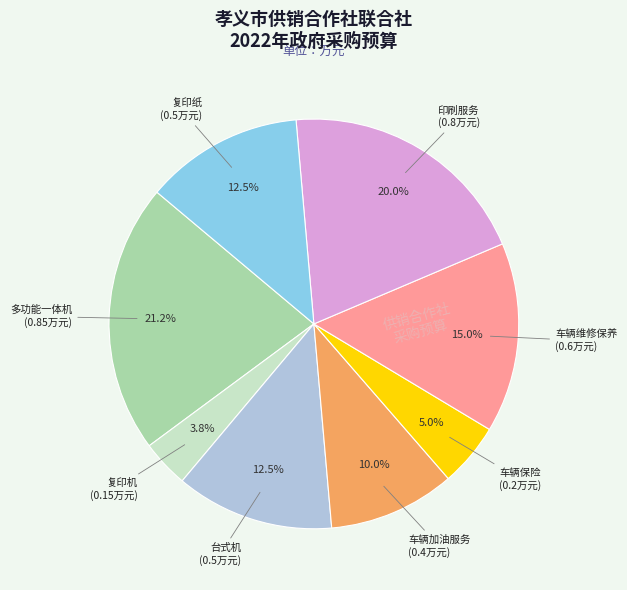

How many segments does this pie chart have?

8